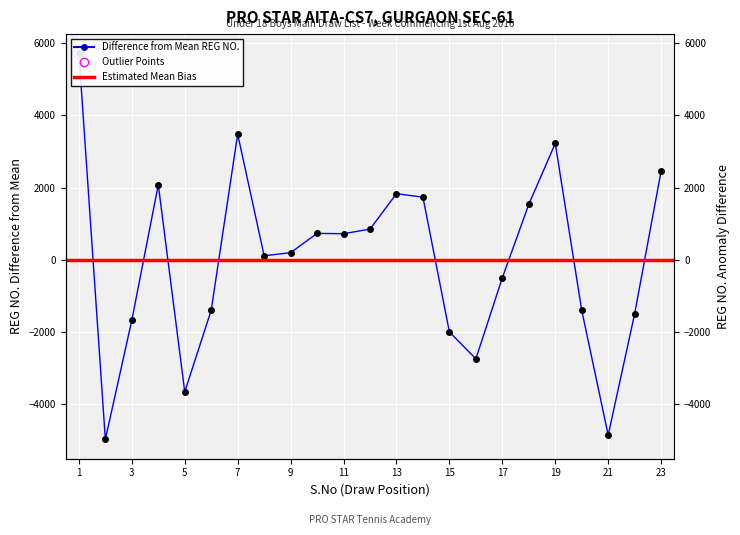

Which has a higher value, 3 or 9?

9